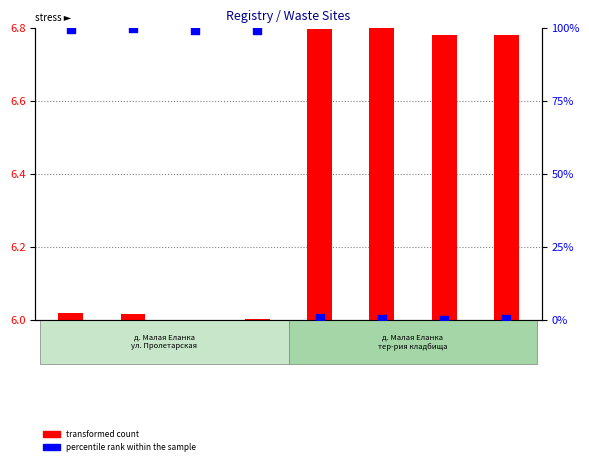

Which series has the widest spread of Y values?

percentile rank within the sample